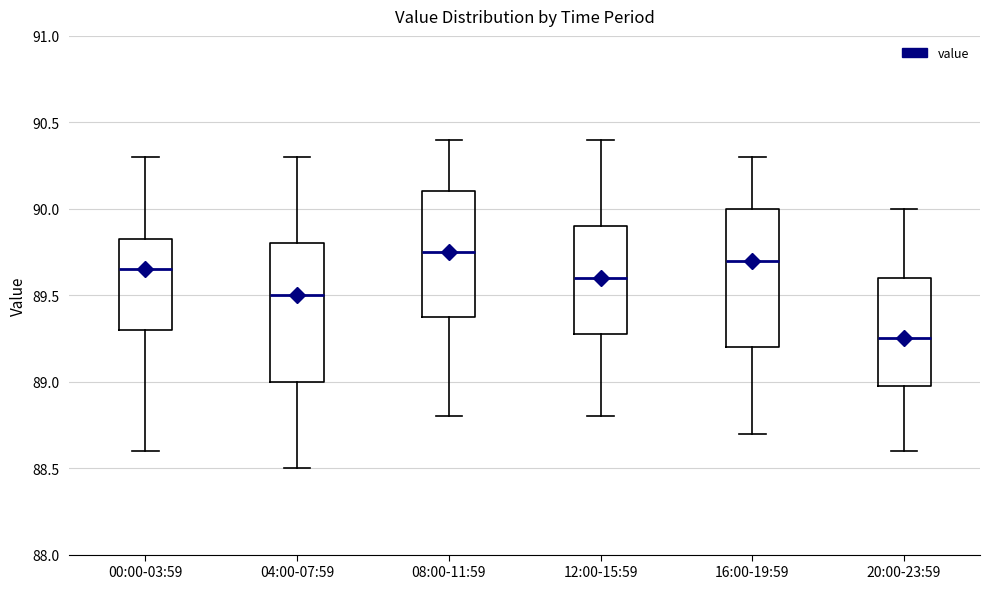

Where is the upper edge of the box for 20:00-23:59 on the y-axis? The values are not printed on the chart, so give them approximately, as read against the axis.

89.60